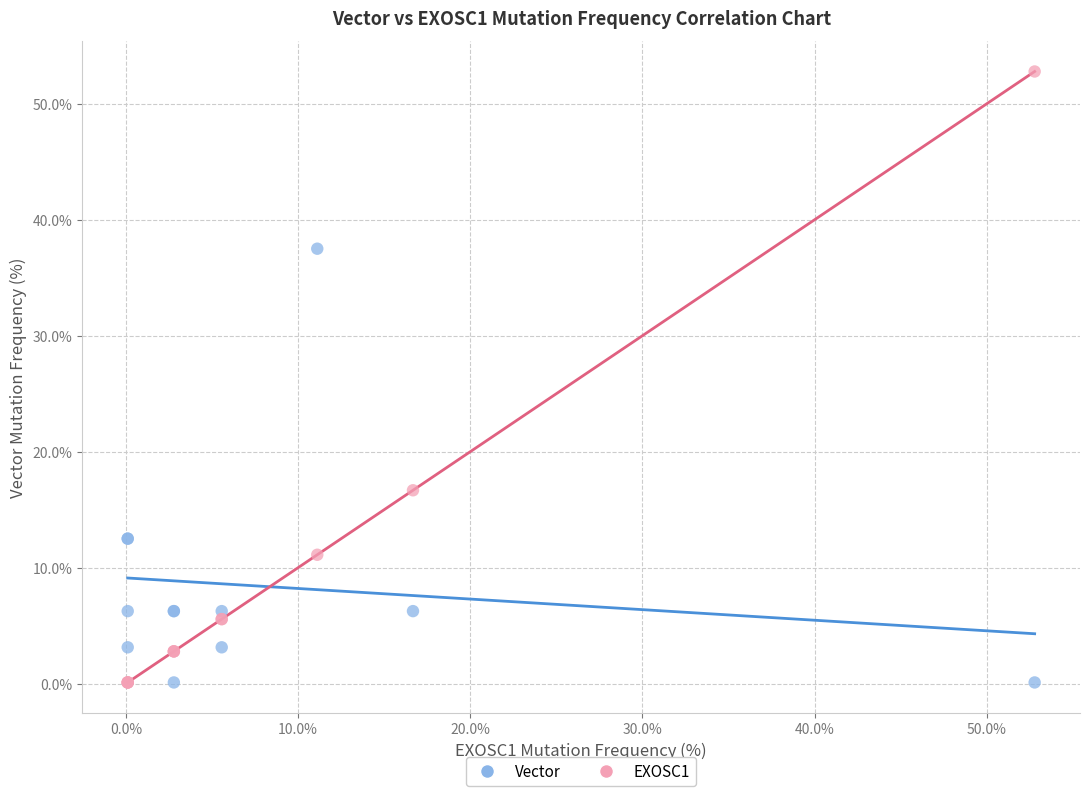

What is the X range (max minus min) for the scatter plot?

52.7